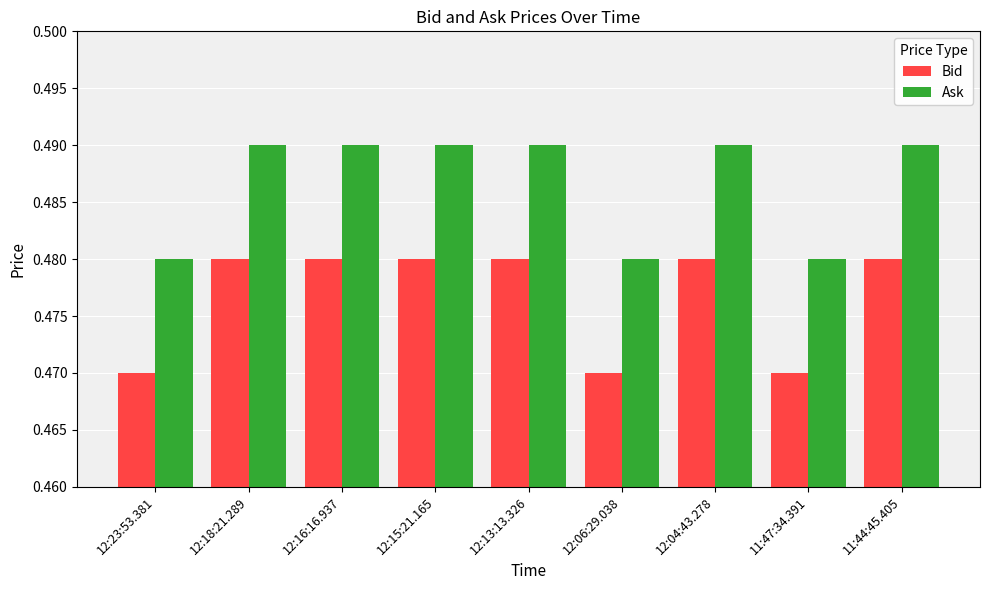

Rank the series by their maximum value, from lowest to highest.

Bid, Ask